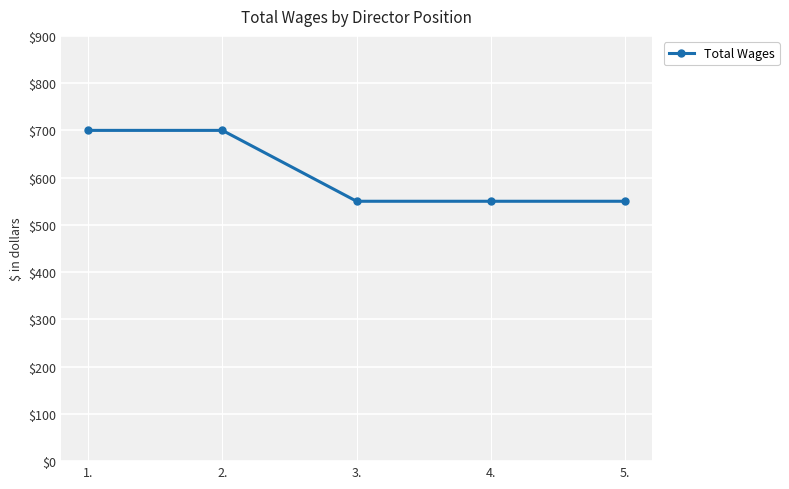

Approximately how many times larger is the value at 5. compared to 3.?

1.0